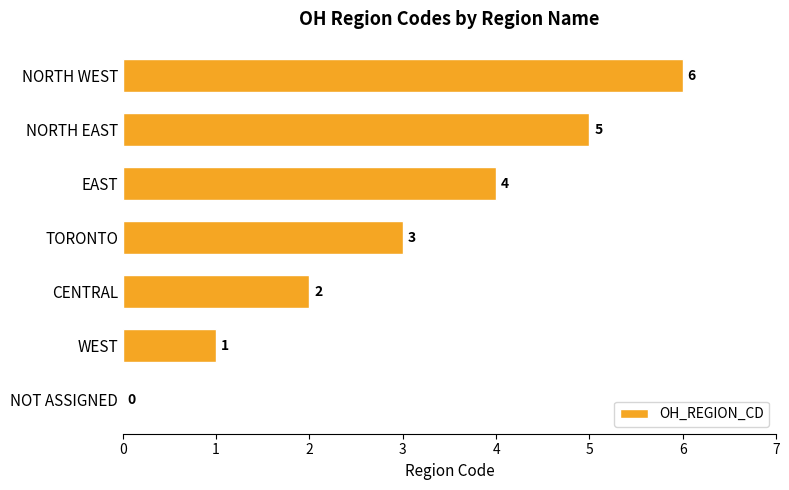

How many series are shown in this chart?

1